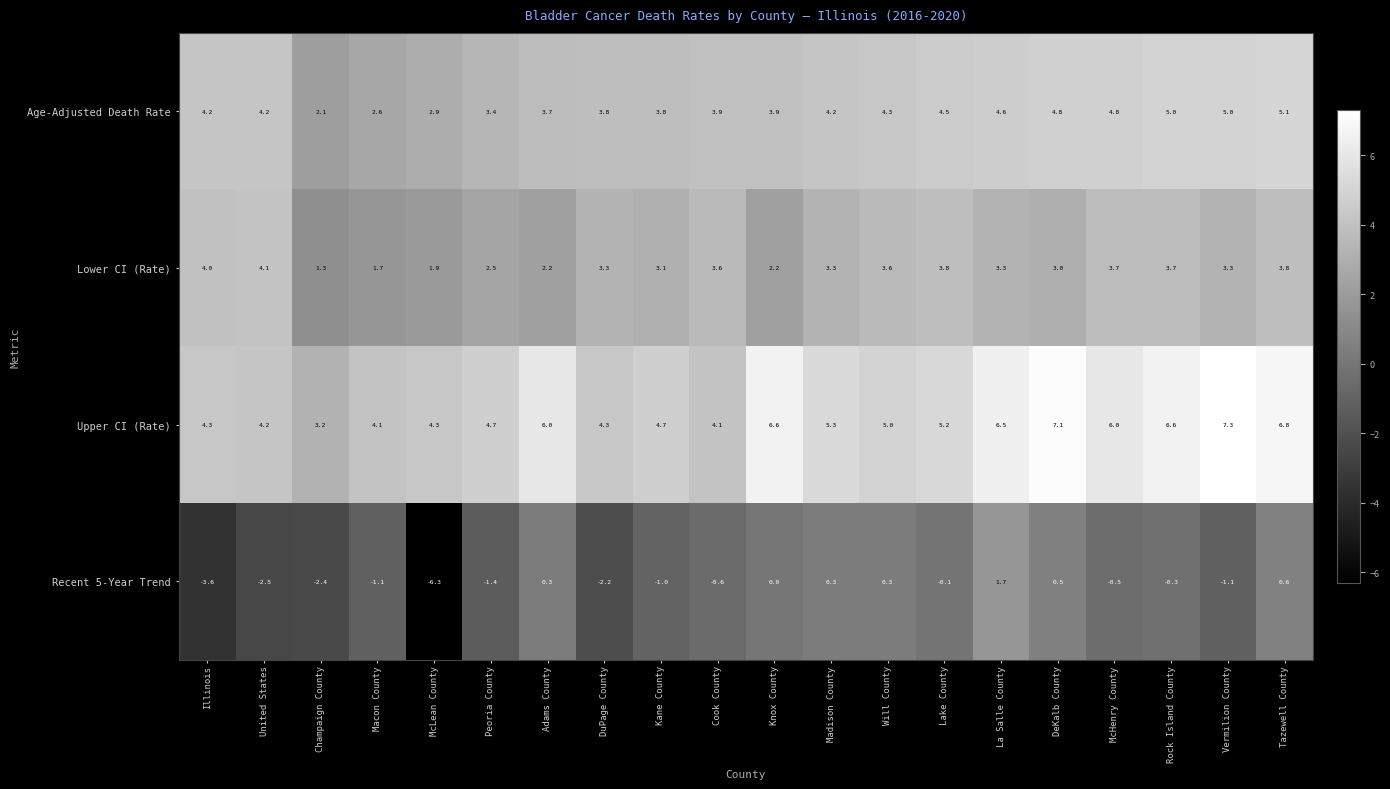

True or false: Upper CI (Rate) has a value of 6.6 at Knox County.

True